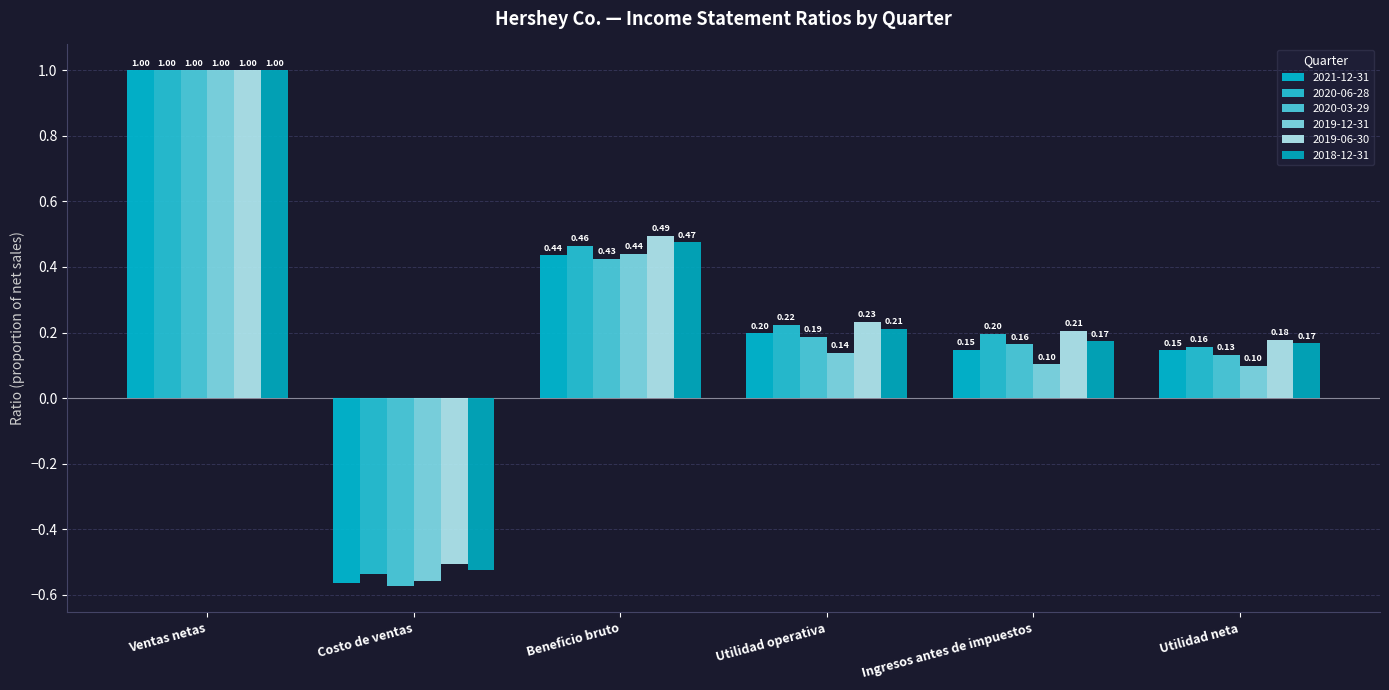

Which label corresponds to the largest value in the chart?

Ventas netas